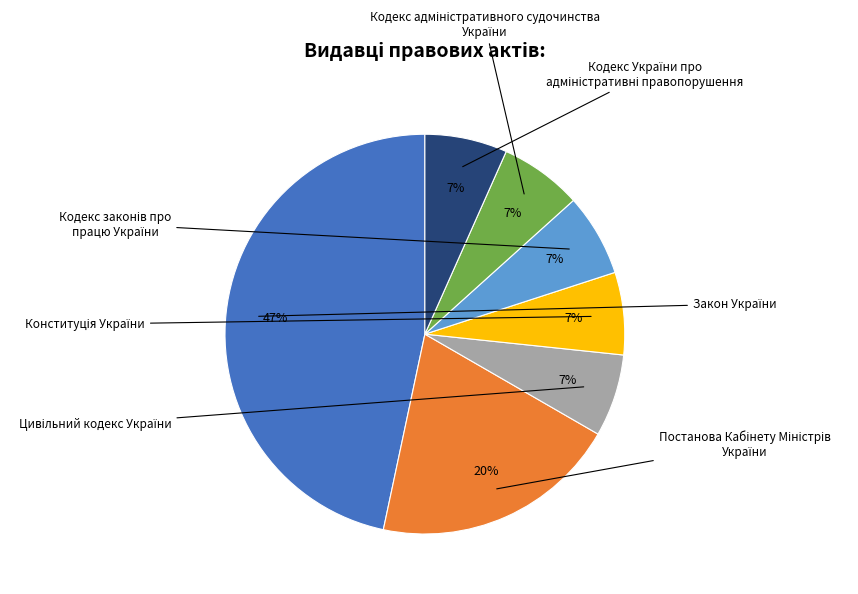

Does any single category account for the majority?

No